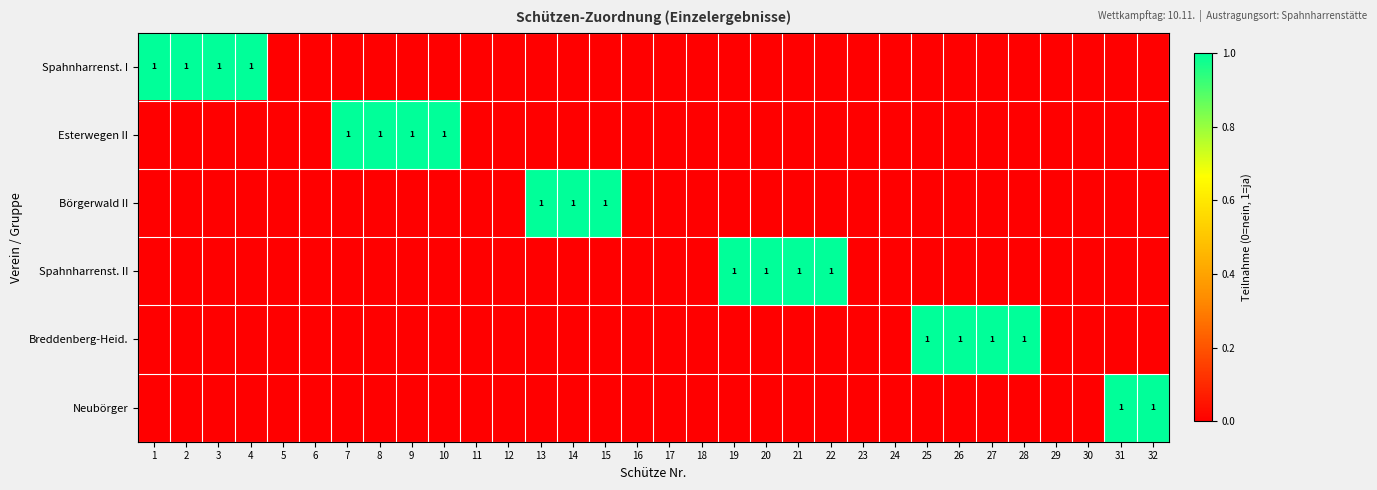

True or false: Börgerwald II has a value of 2 at 15.

False